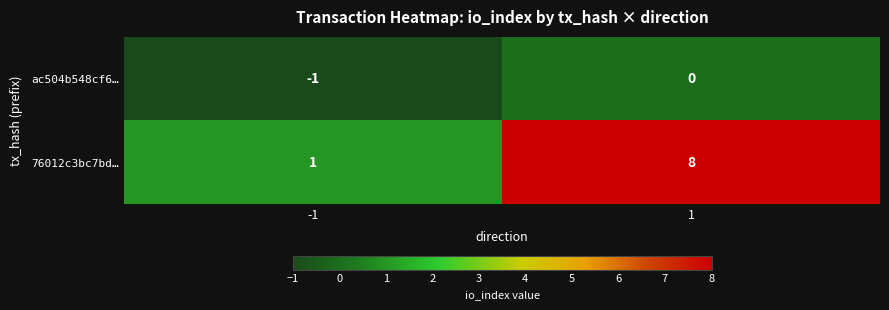

What is the maximum value shown in the chart?

8